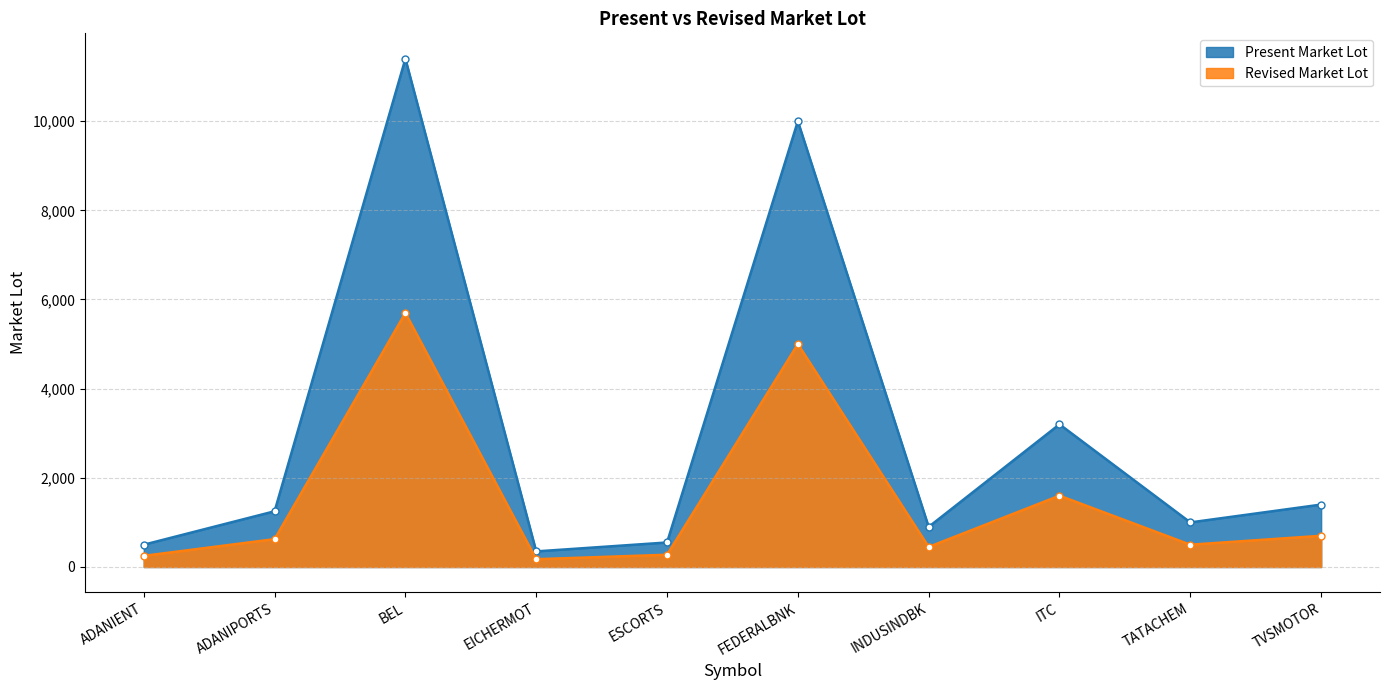

At which label does Present Market Lot reach its peak?

BEL